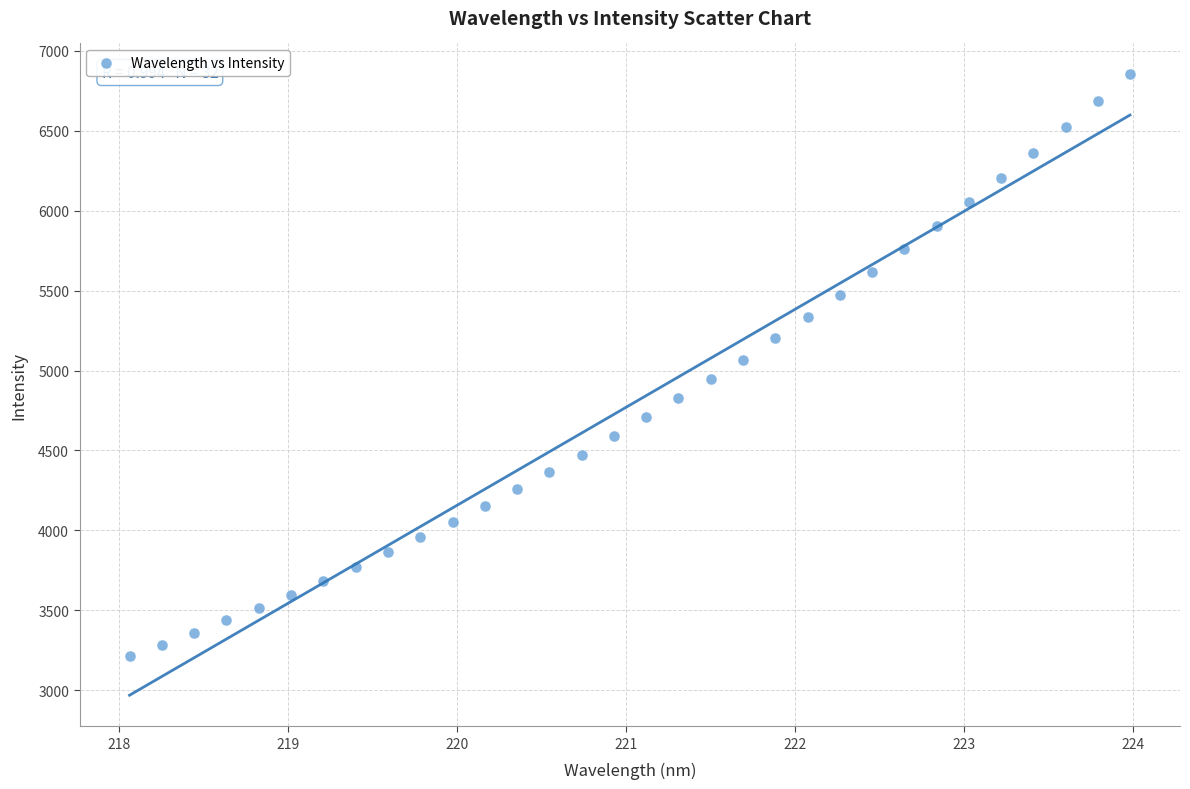

What is the range of Y values (max minus min)?

3639.6